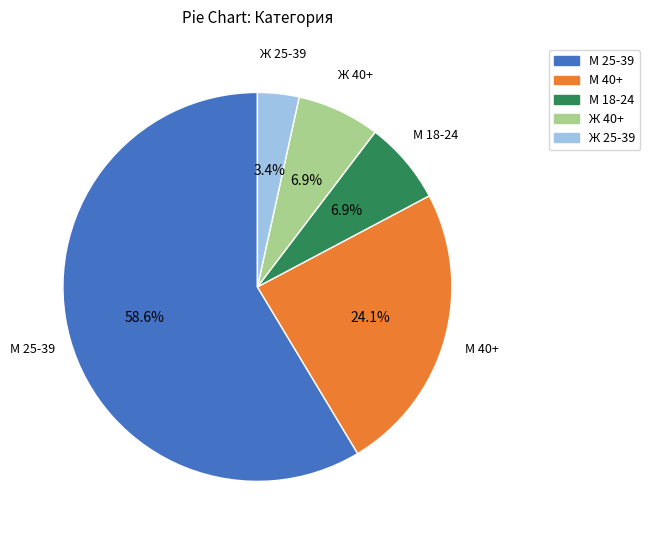

The М 25-39 slice represents 59% of the pie. True or false?

True